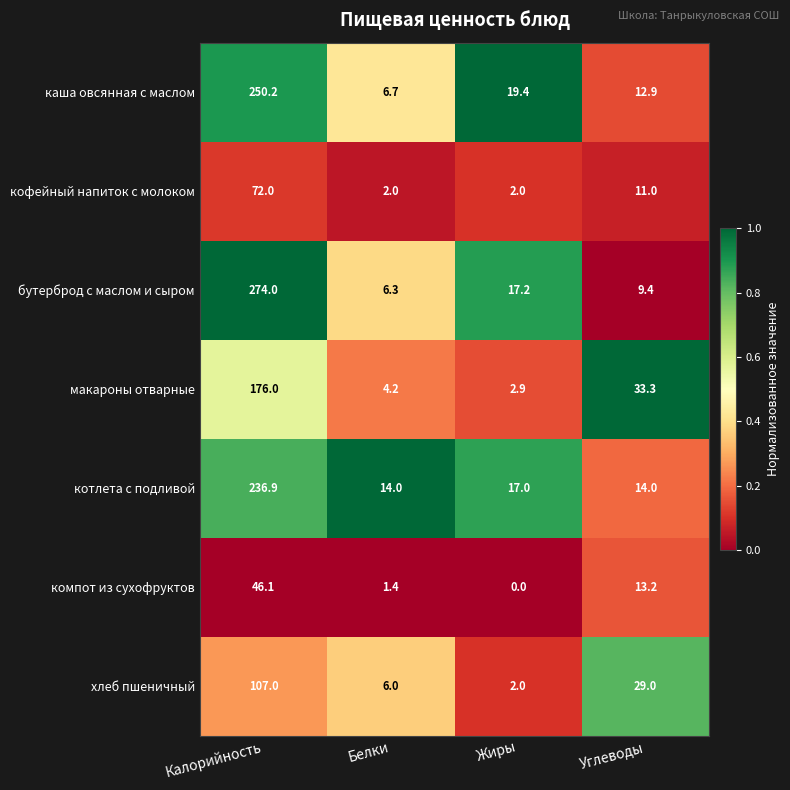

List the series in order of their peak value, highest first.

бутерброд с маслом и сыром, каша овсянная с маслом, котлета с подливой, макароны отварные, хлеб пшеничный, кофейный напиток с молоком, компот из сухофруктов